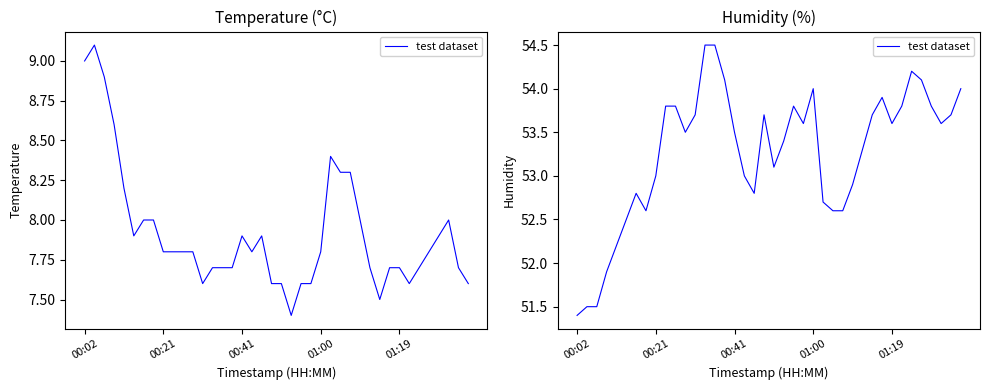

What is the difference between the maximum and second lowest values?

3.0